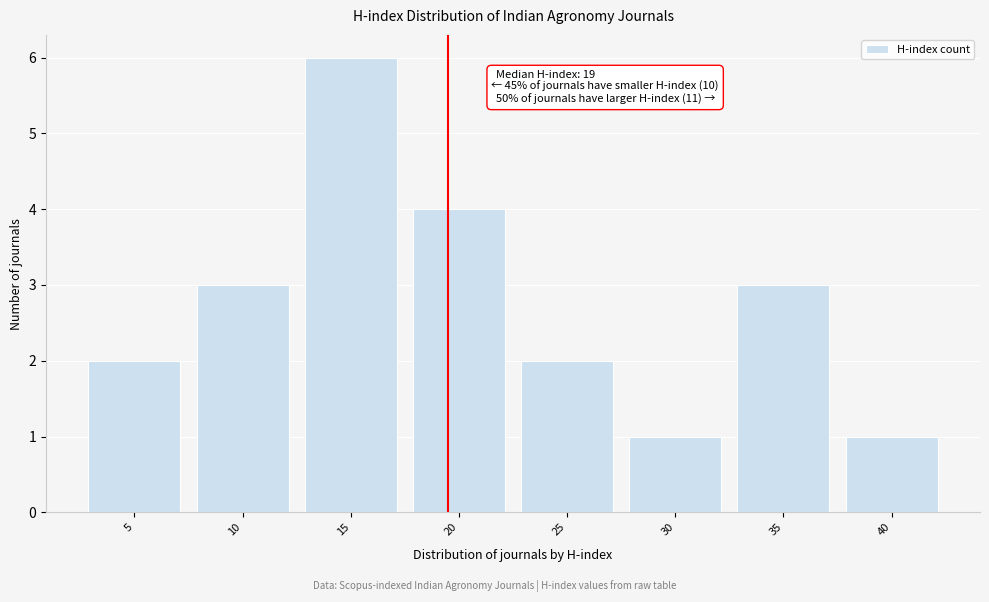

Reading left to right, extract all data points from this chart.

5=2	10=3	15=6	20=4	25=2	30=1	35=3	40=1